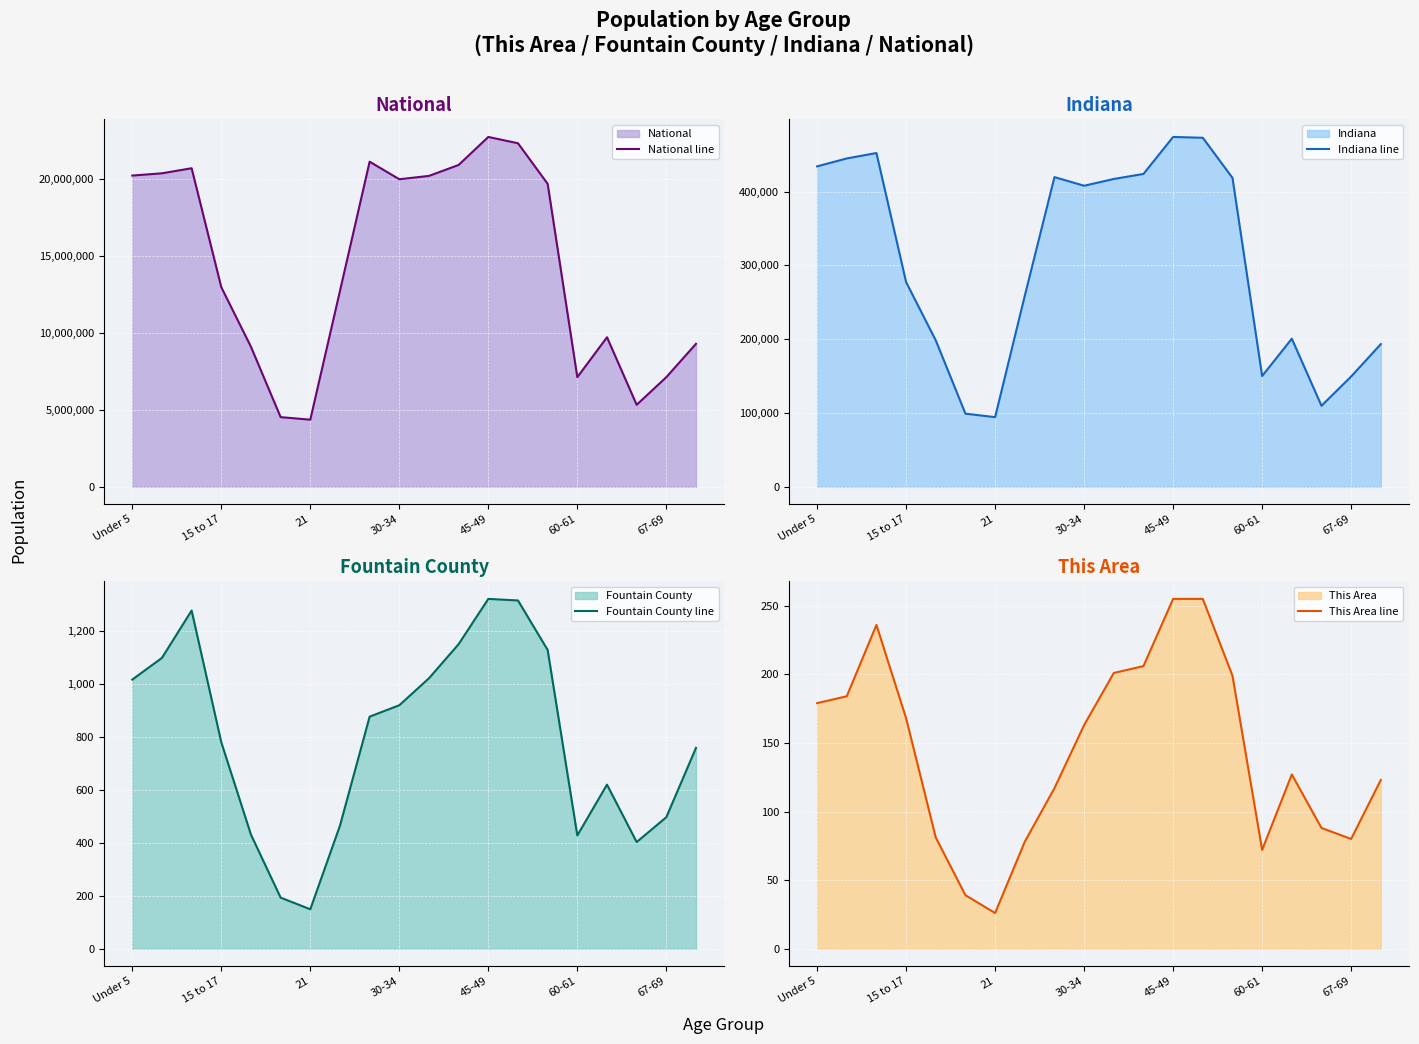

The National line series shows 4354294 at 21. True or false?

True